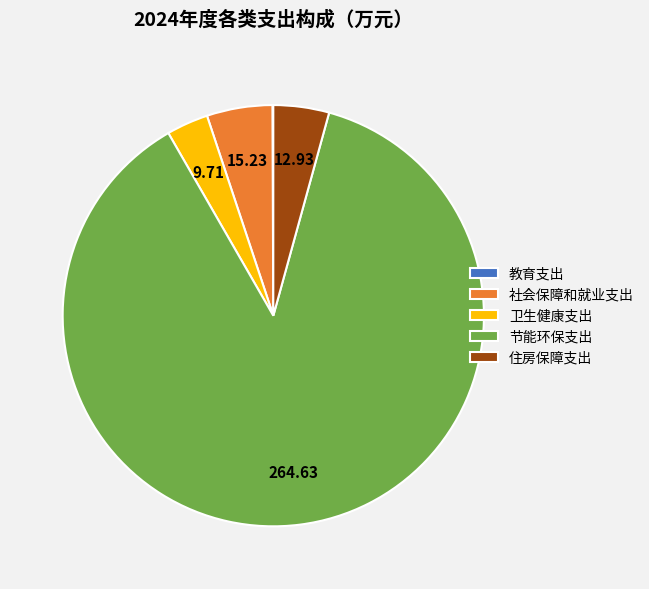

What is the ratio of the value at 节能环保支出 to the value at 社会保障和就业支出?

17.4